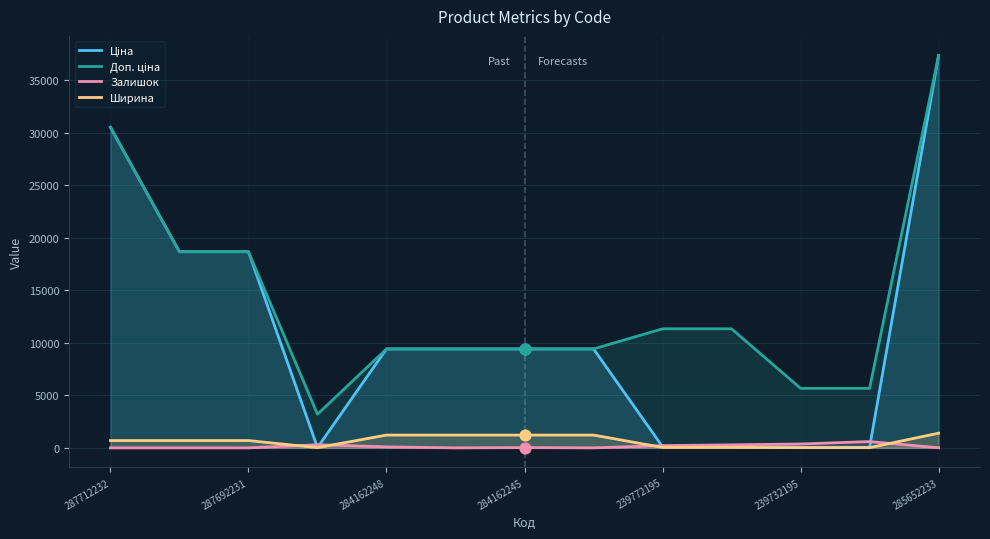

True or false: Залишок has a value of 370.0 at 239732195.

True